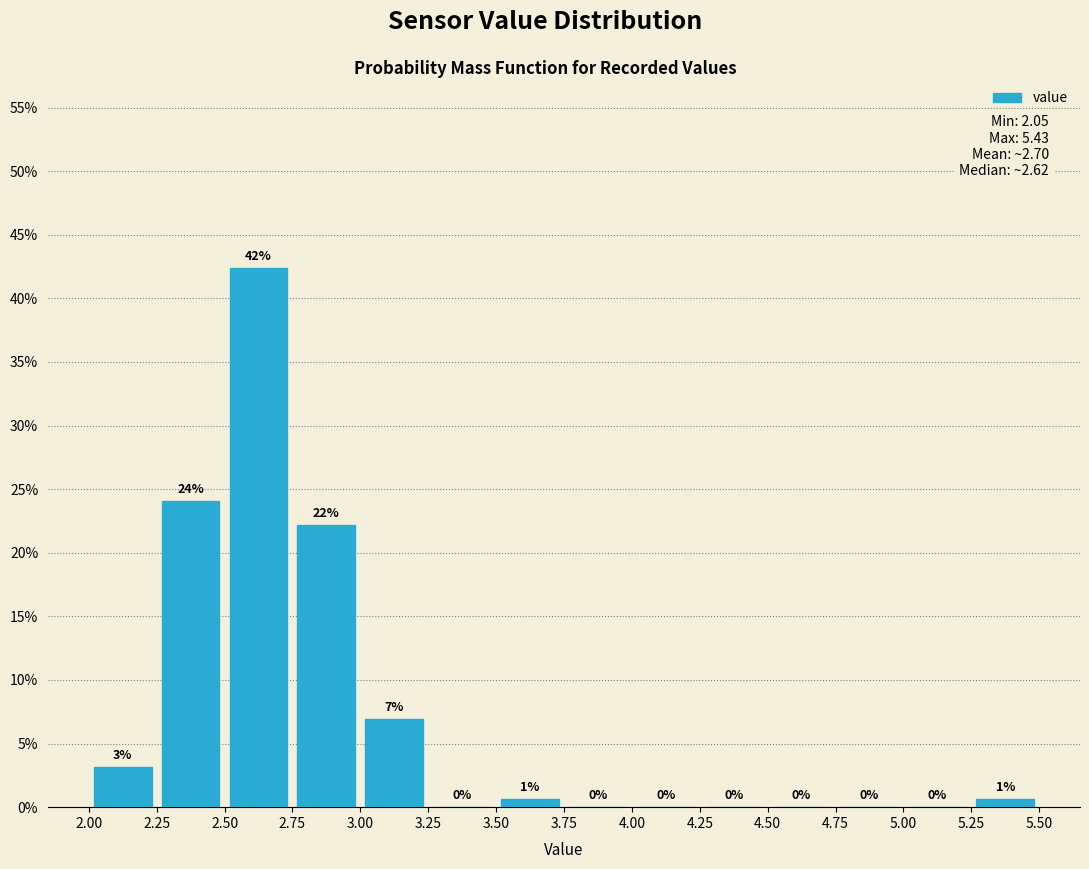

Which range on the x-axis has the tallest bar?

2.50 to 2.75